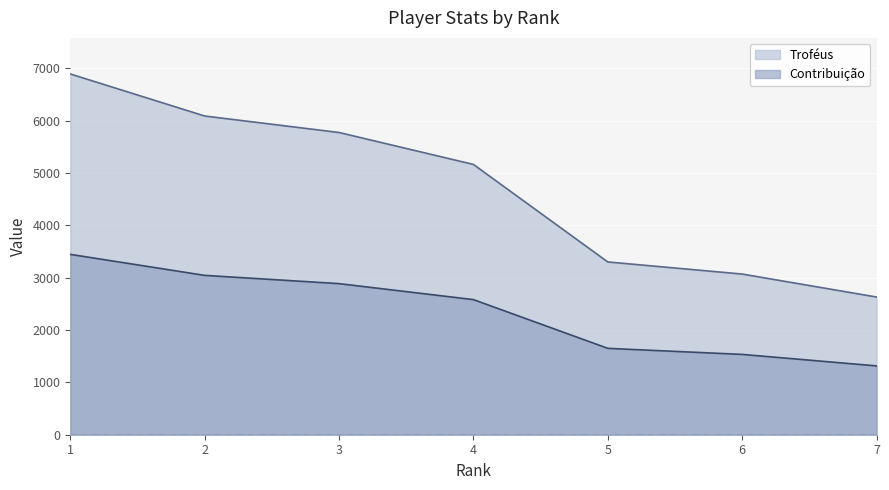

Rank the series by their maximum value, from lowest to highest.

Contribuição, Troféus